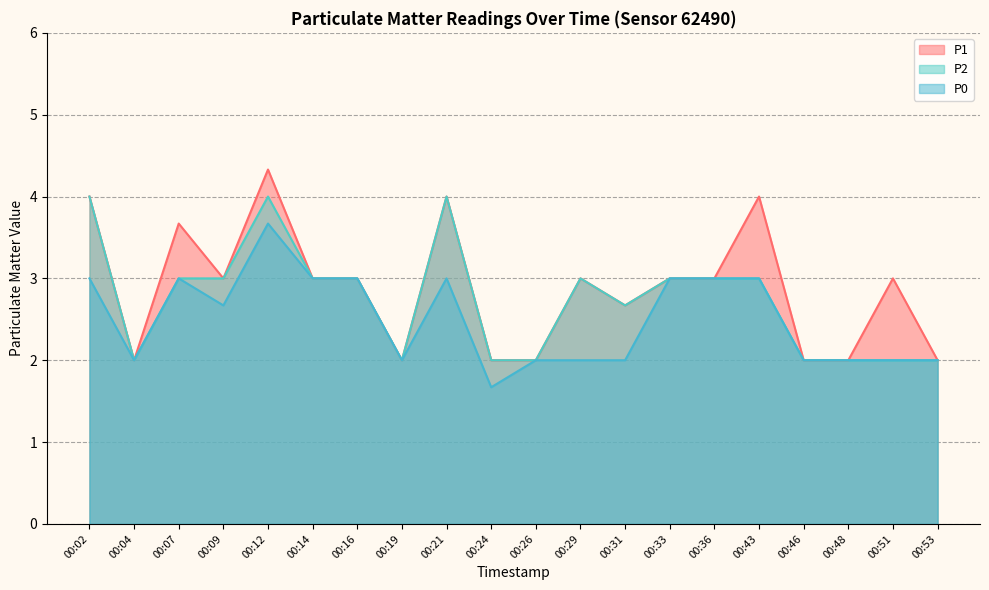

True or false: P1 has a value of 0.9 at 00:36.

False